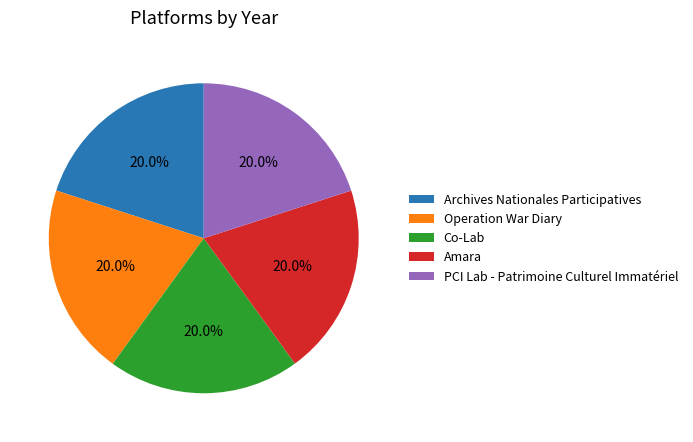

What percentage is the PCI Lab - Patrimoine Culturel Immatériel slice, to the nearest percent?

20%